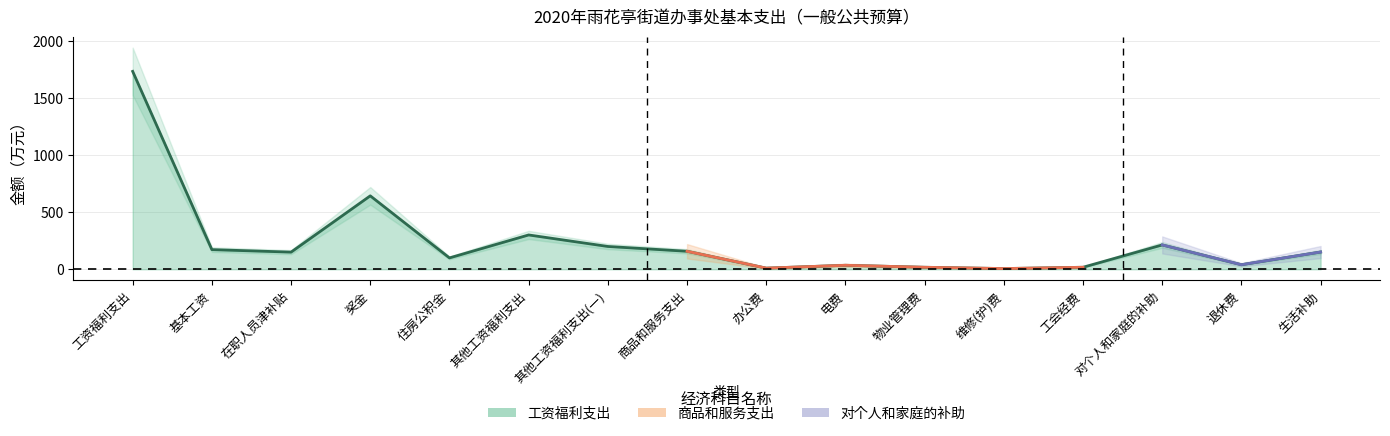

Which has a higher value, 办公费 or 对个人和家庭的补助?

对个人和家庭的补助